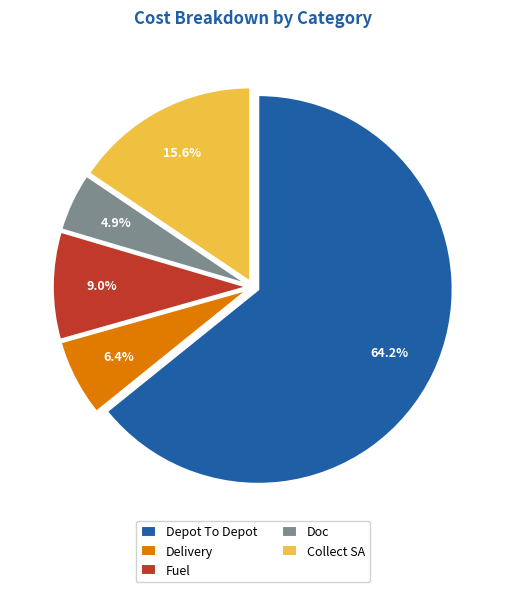

Rank the categories by value from lowest to highest.

Doc, Delivery, Fuel, Collect SA, Depot To Depot